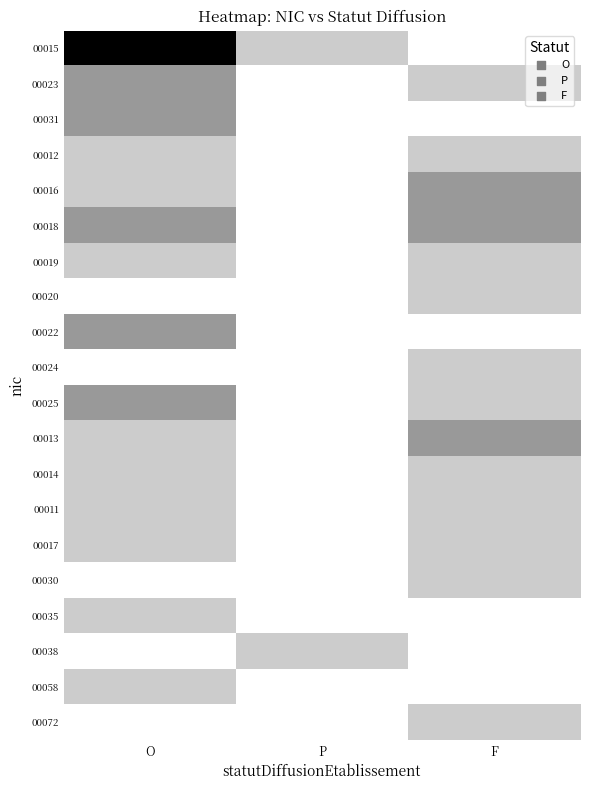

List the series in order of their peak value, lowest first.

00012, 00019, 00020, 00024, 00014, 00011, 00017, 00030, 00035, 00038, 00058, 00072, 00023, 00031, 00016, 00018, 00022, 00025, 00013, 00015